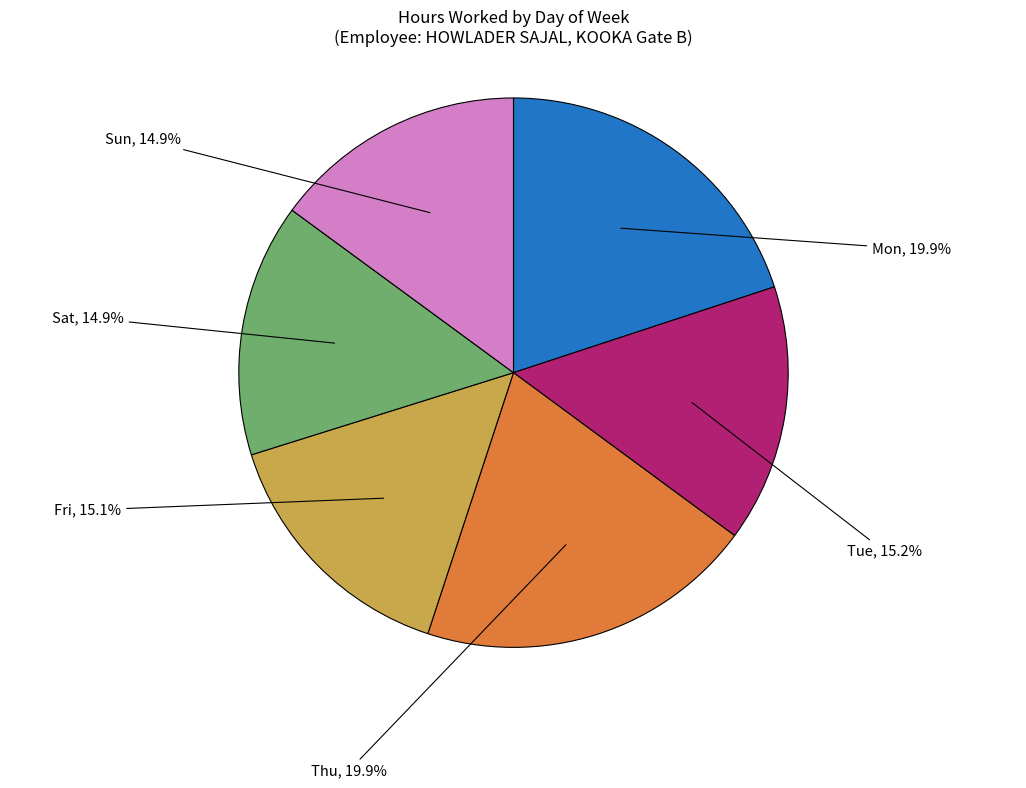

How many slices are in this pie chart?

6